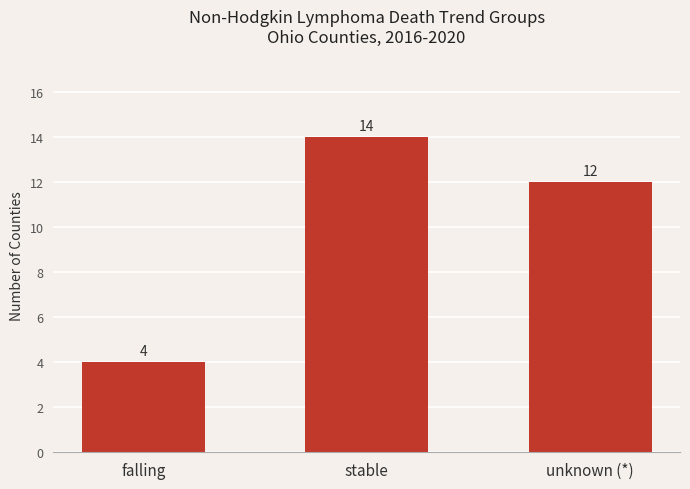

Where is the data nearest to the value 9?

unknown (*)